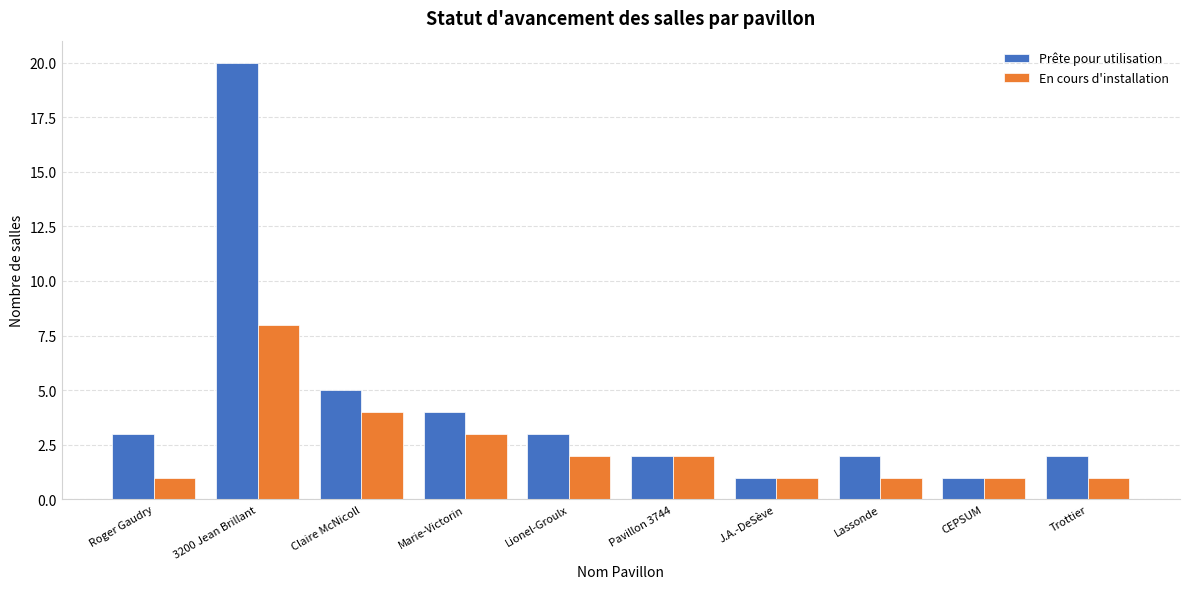

Reading right to left, what are all the values shown in this chart?

Prête pour utilisation: Trottier=2	CEPSUM=1	Lassonde=2	J.A.-DeSève=1	Pavillon 3744=2	Lionel-Groulx=3	Marie-Victorin=4	Claire McNicoll=5	3200 Jean Brillant=20	Roger Gaudry=3
En cours d'installation: Trottier=1	CEPSUM=1	Lassonde=1	J.A.-DeSève=1	Pavillon 3744=2	Lionel-Groulx=2	Marie-Victorin=3	Claire McNicoll=4	3200 Jean Brillant=8	Roger Gaudry=1